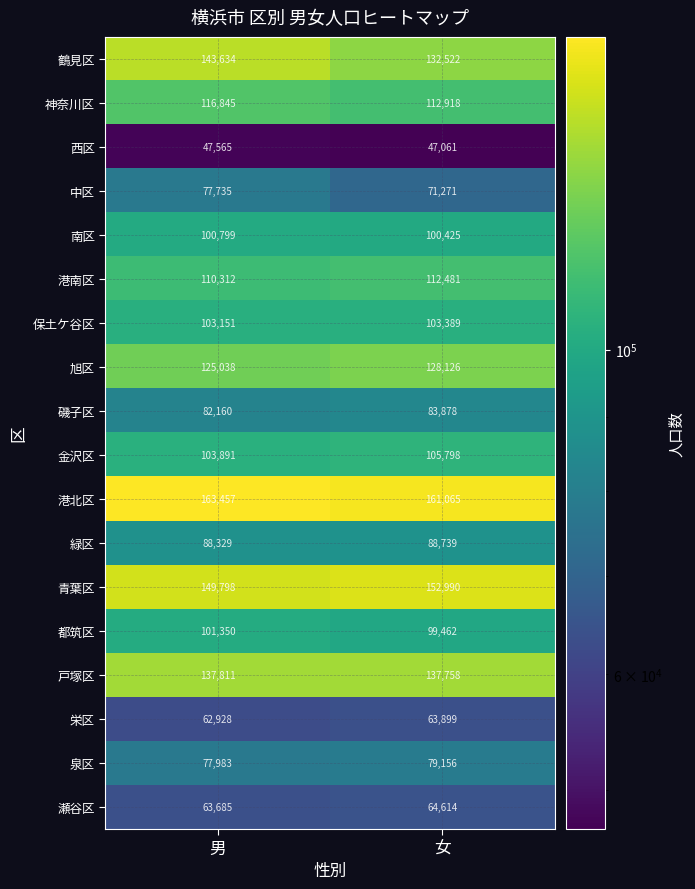

At which label does 磯子区 reach its peak?

女